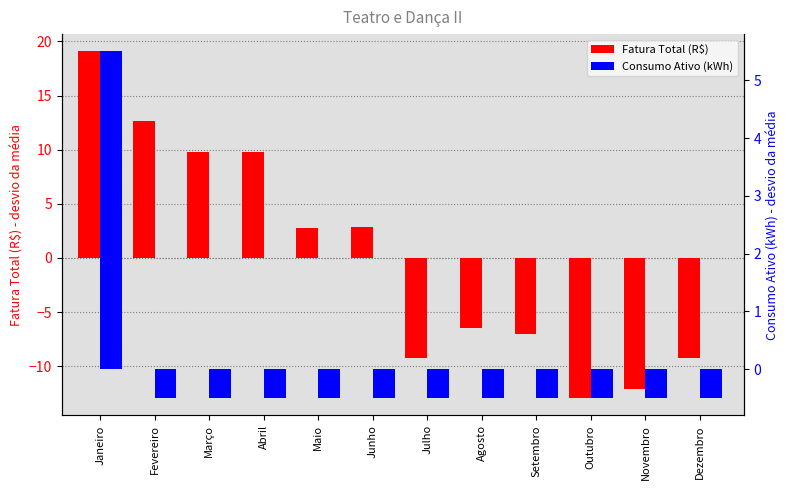

How many bars are there in total?

24